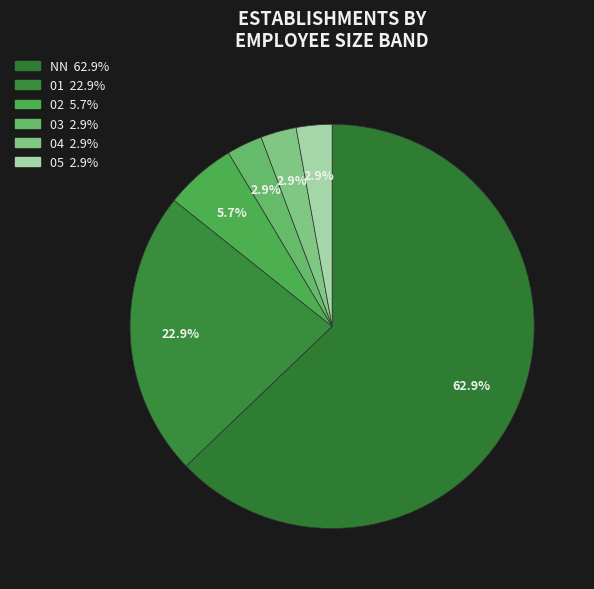

To the nearest percent, what is the difference between the largest and smallest slice percentages?

60%